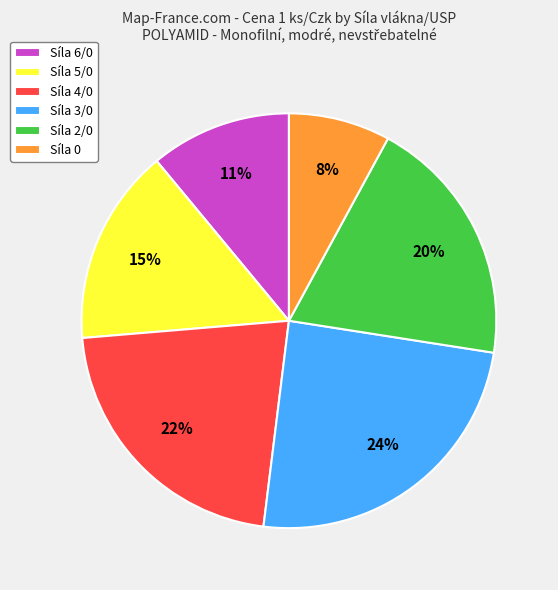

Which slice is the smallest?

Síla 0